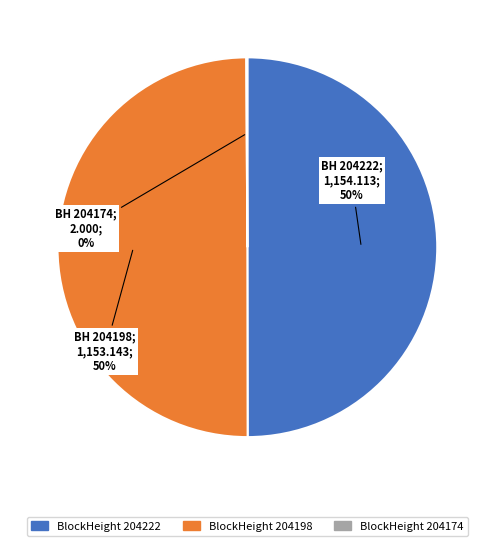

To the nearest percent, what is the average slice percentage?

33%